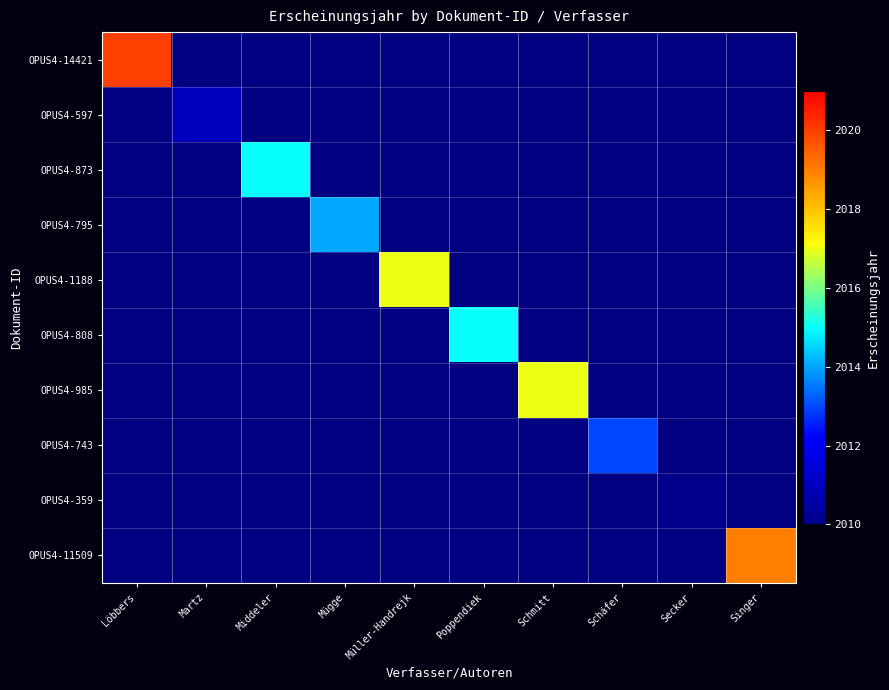

Which label corresponds to the smallest value in the chart?

Secker